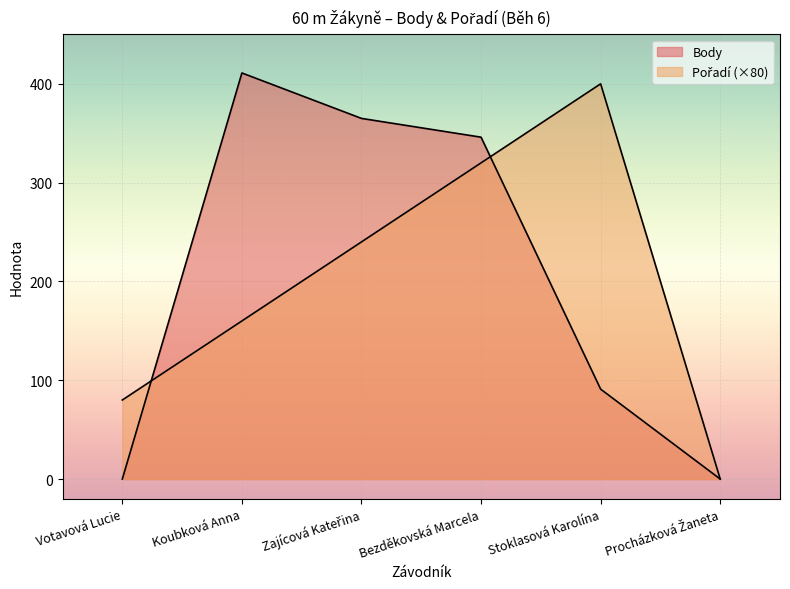

The Body series shows 365 at Zajícová Kateřina. True or false?

True